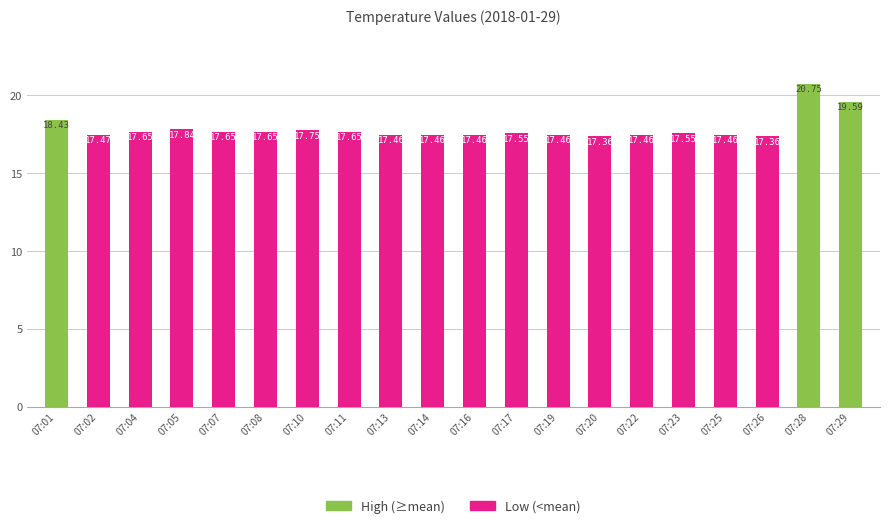

The value of High (≥mean) at 07:26 is 10.8. True or false?

False